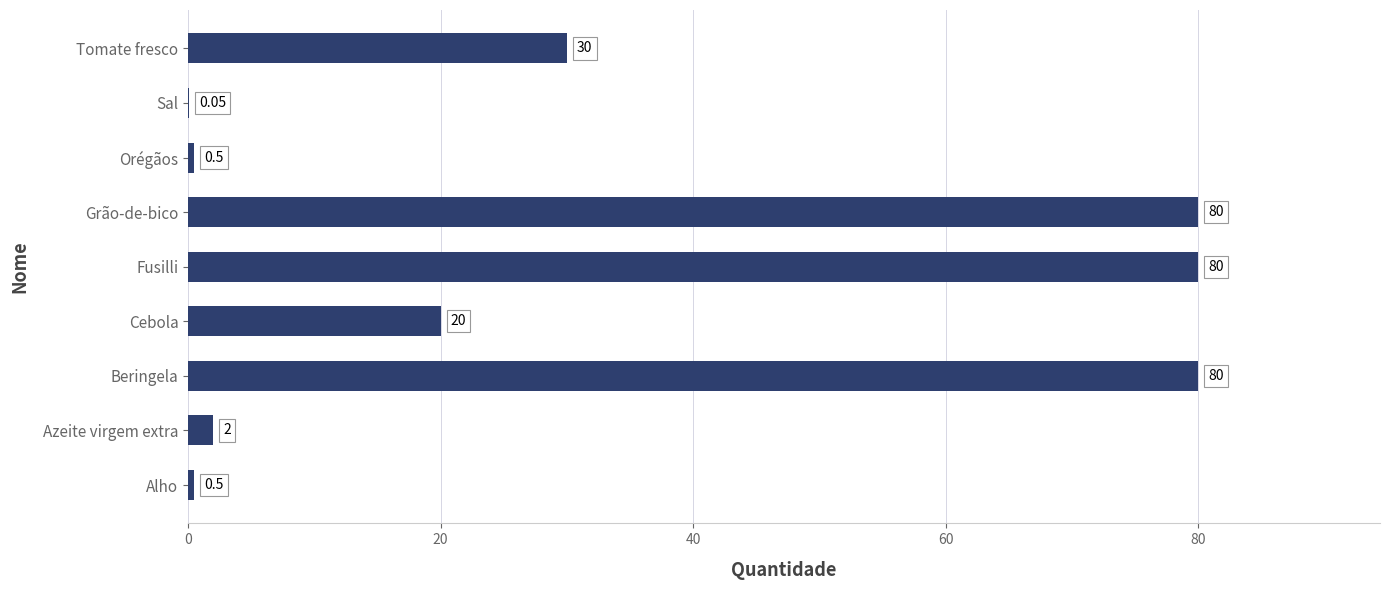

What is the ratio of the value at Tomate fresco to the value at Beringela?

0.4